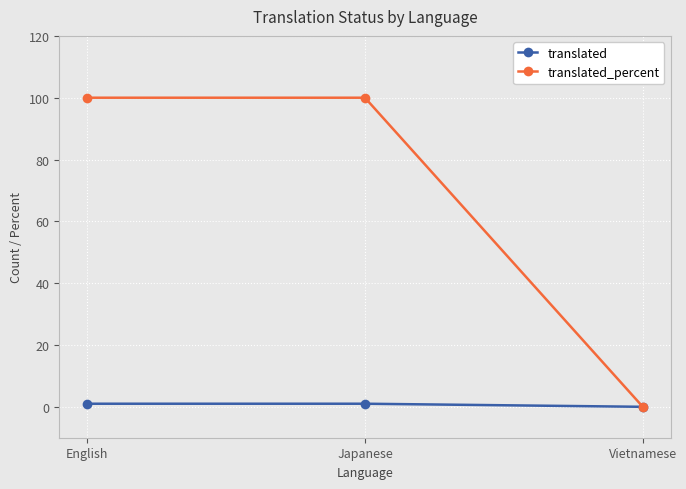

Which series changed the most between English and Vietnamese?

translated_percent